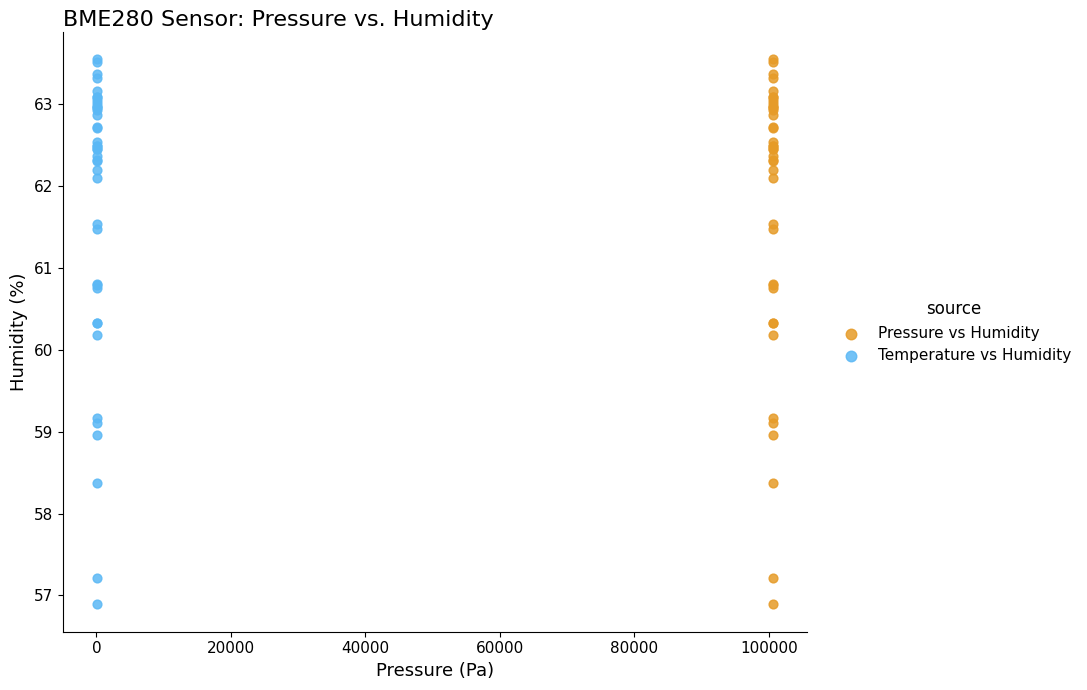

What are all the series names shown in the legend?

Pressure vs Humidity, Temperature vs Humidity